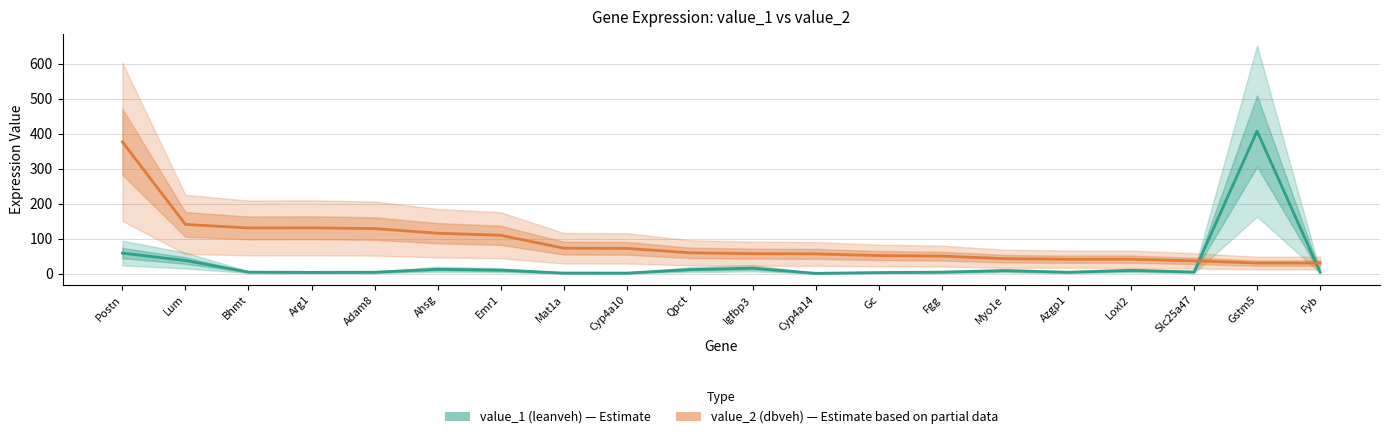

What position from the left is Emr1?

7